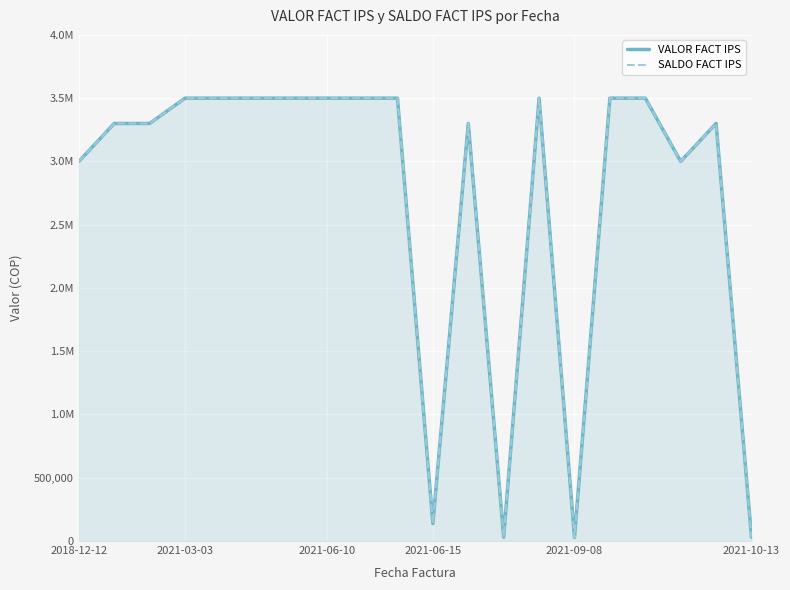

What is the value of the SALDO FACT IPS point at the 16th from the left?

3500000